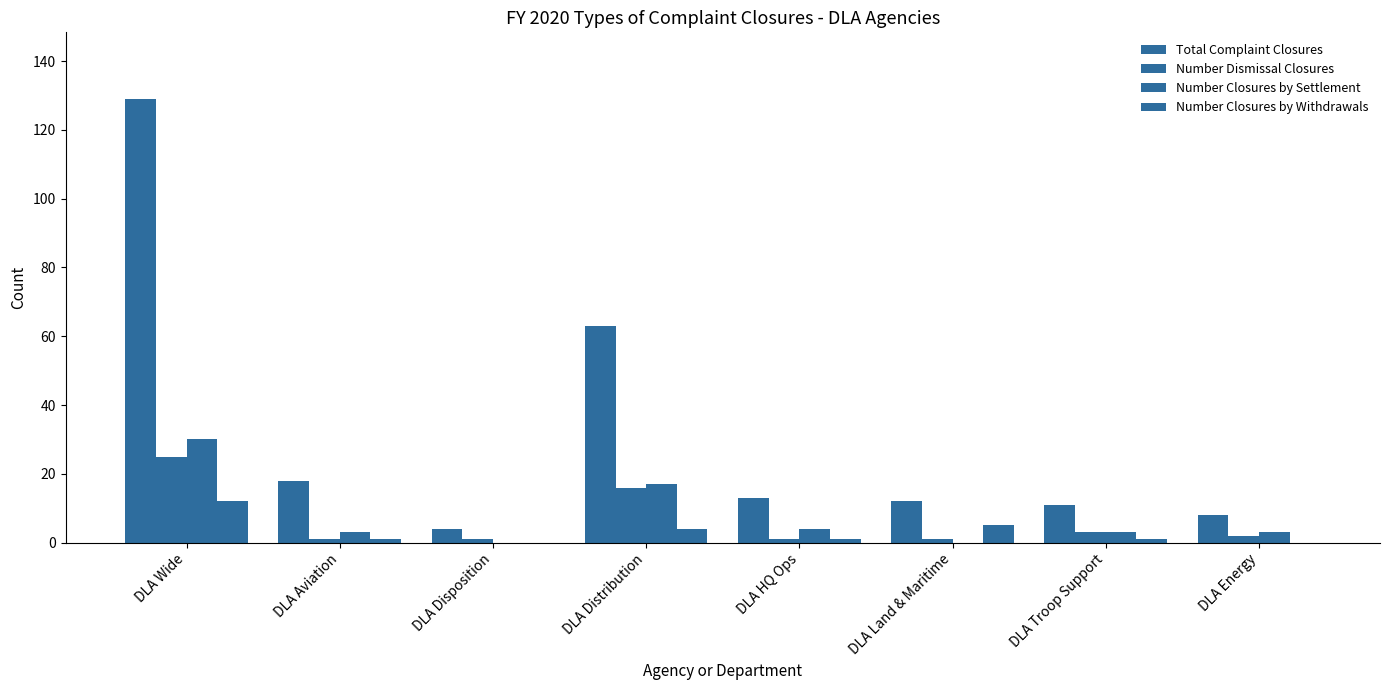

Between DLA Wide and DLA Troop Support, which is larger?

DLA Wide